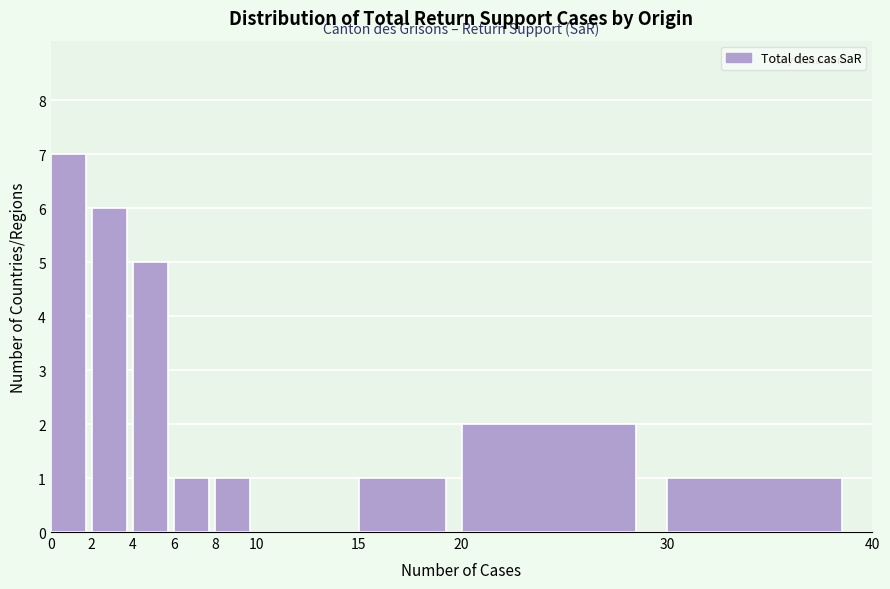

Reading left to right, transcribe this chart: for each bar, give the range it covers on the x-axis and its height. The values are not printed on the chart, so give them approximately, as read against the axis.

0 to 2: 7
2 to 4: 6
4 to 6: 5
6 to 8: 1
8 to 10: 1
10 to 15: 0
15 to 20: 1
20 to 30: 2
30 to 40: 1